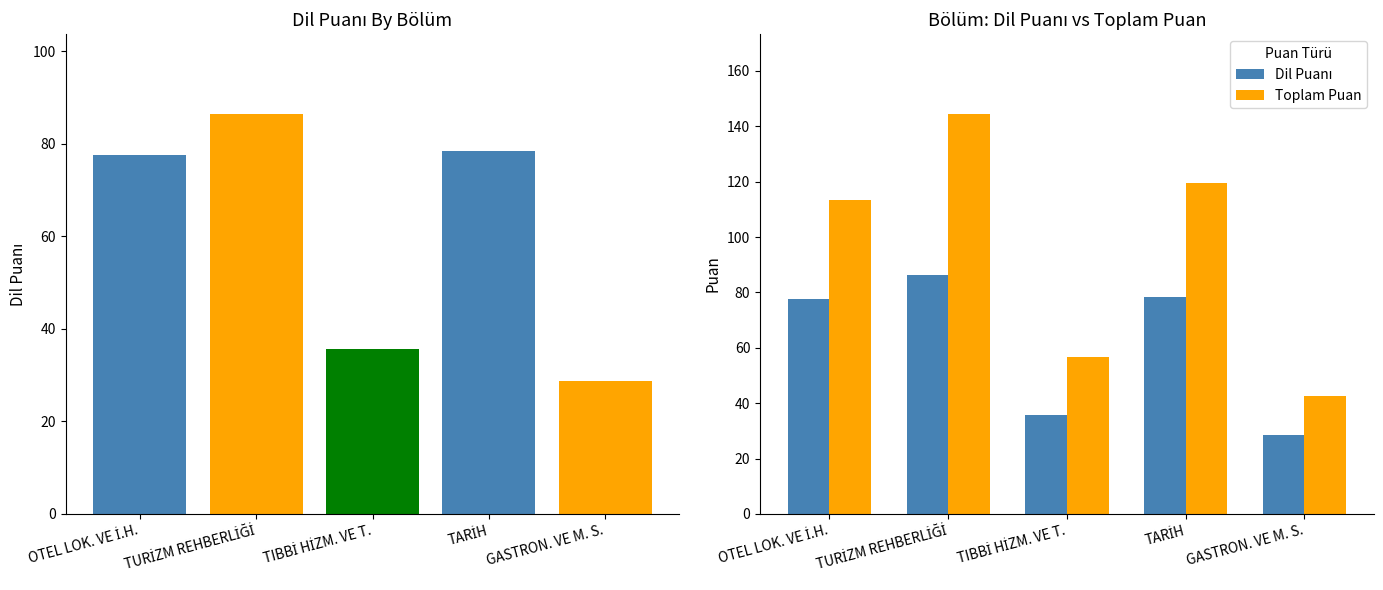

What is the difference between the maximum and minimum values in the Dil Puanı series?

57.8